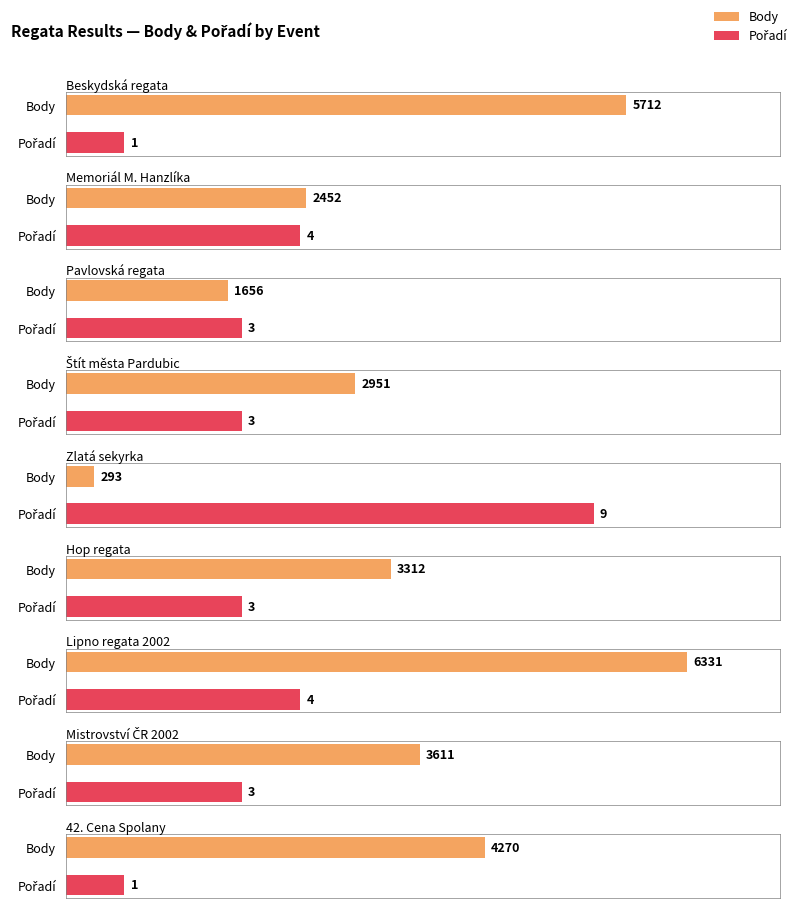

What is the total value across all series at Hop regata?

3315